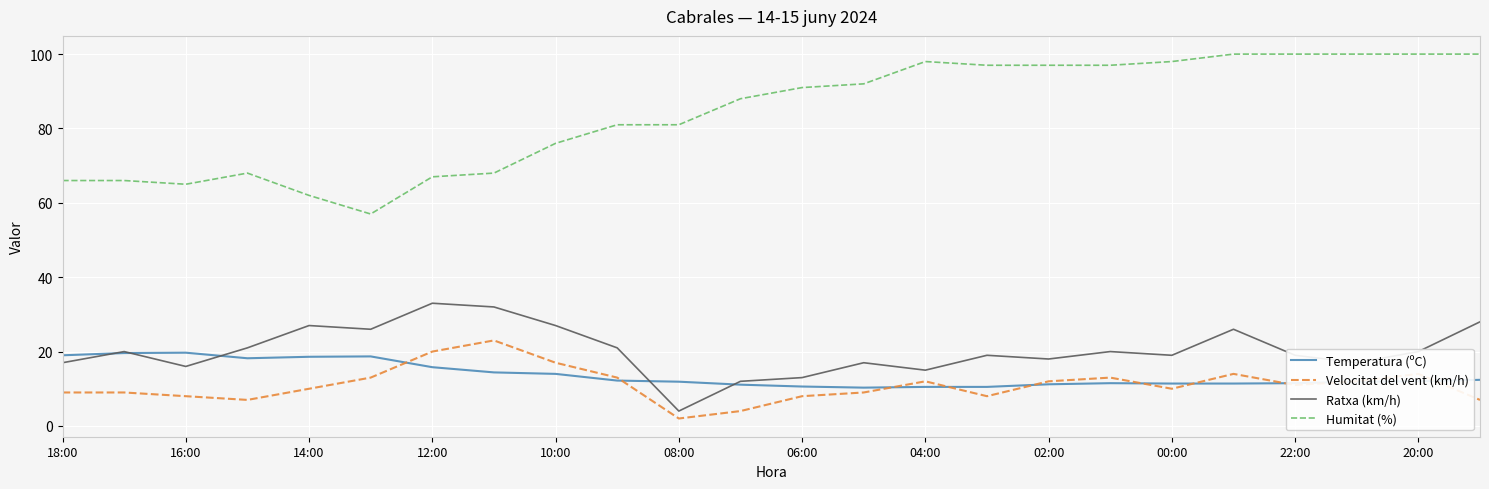

What is the minimum value for Humitat (%)?

57.0